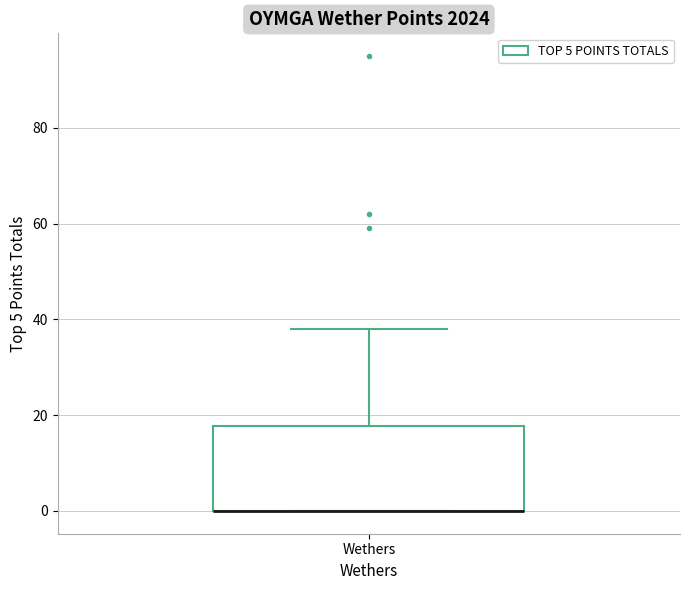

Transcribe this box plot: give where the median line is, the range the box spans, and where the two whiskers end, as read against the y-axis. The values are not printed on the chart, so give them approximately, as read against the axis.

median 0 (drawn on the box's lower edge), box 0 to 18, whiskers 0 to 38